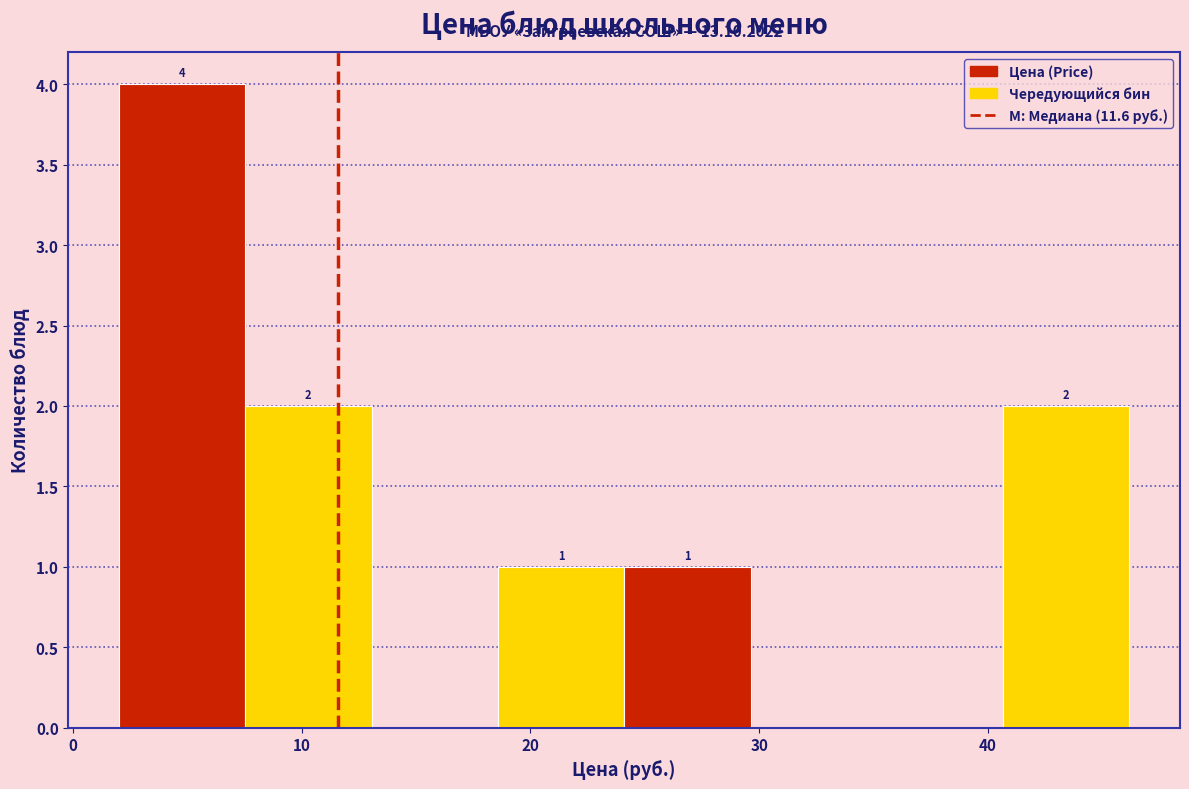

Which range on the x-axis has the tallest bar?

2 to 8